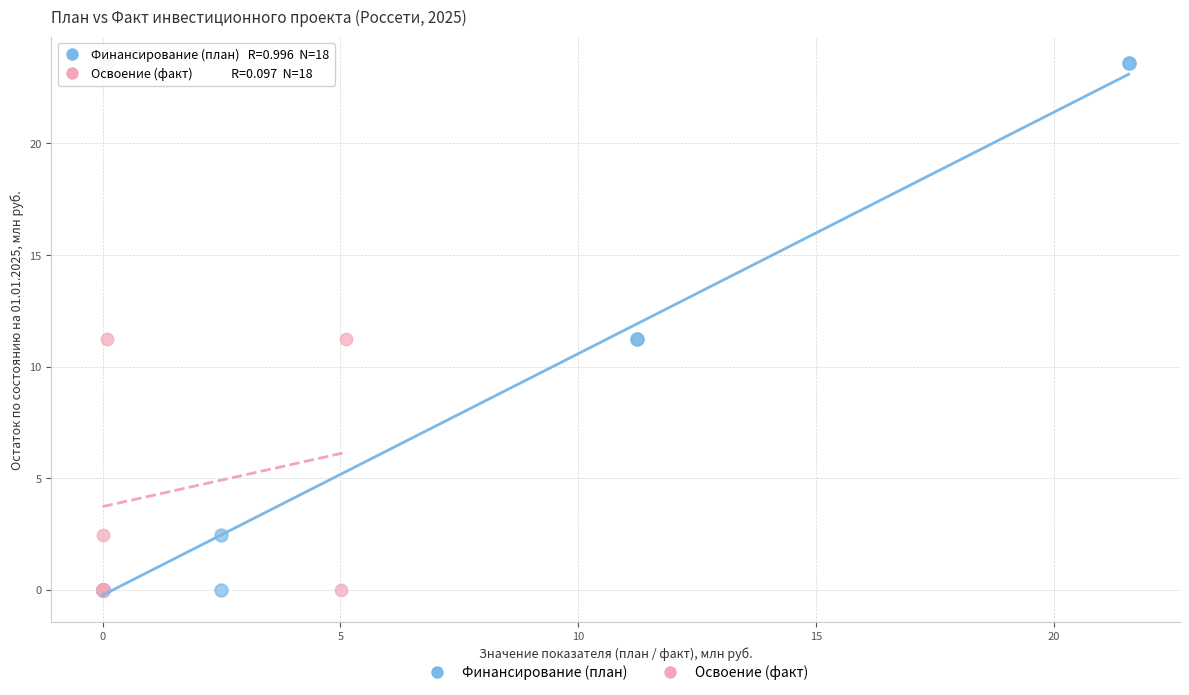

What are all the series names shown in the legend?

Финансирование (план), Освоение (факт)